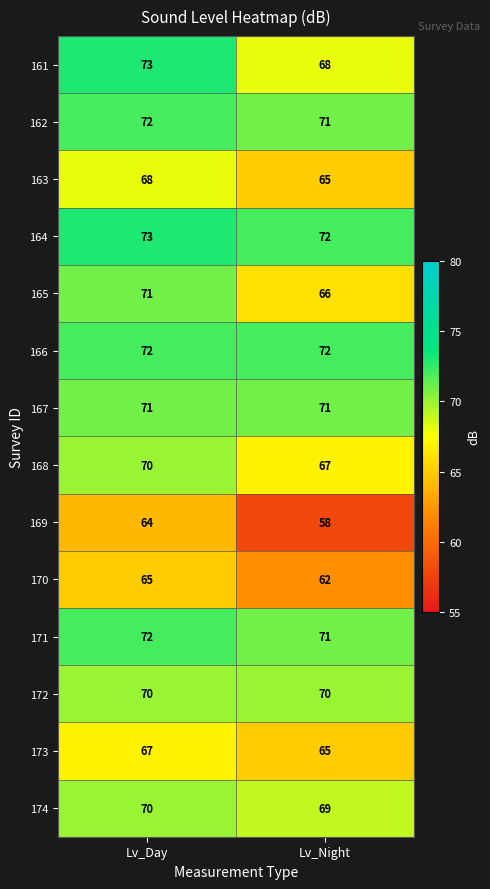

How many data points in 168 are less than 70?

1